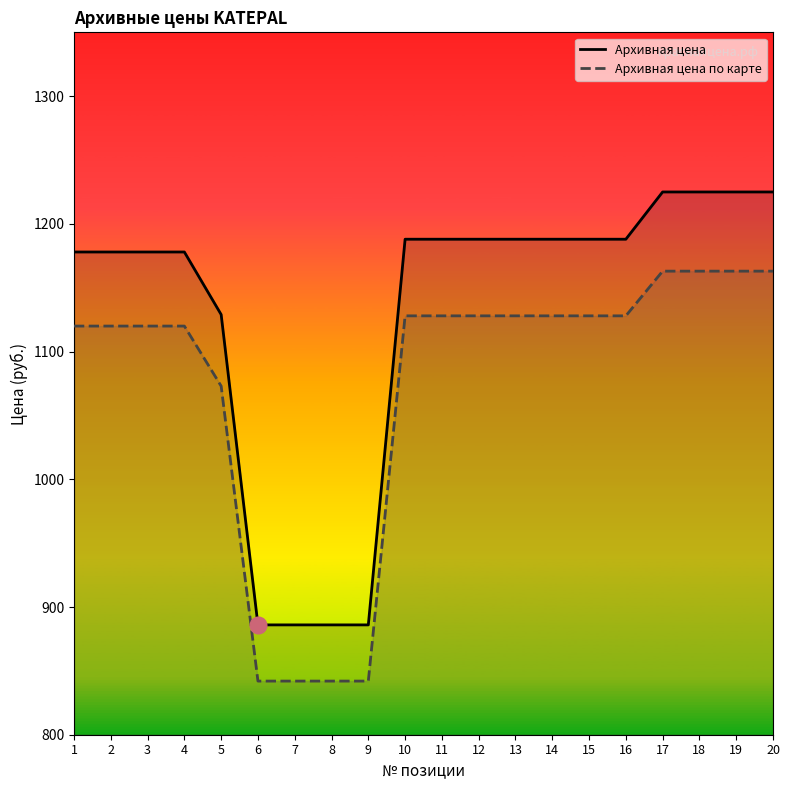

Which series has the largest range (max minus min)?

Архивная цена